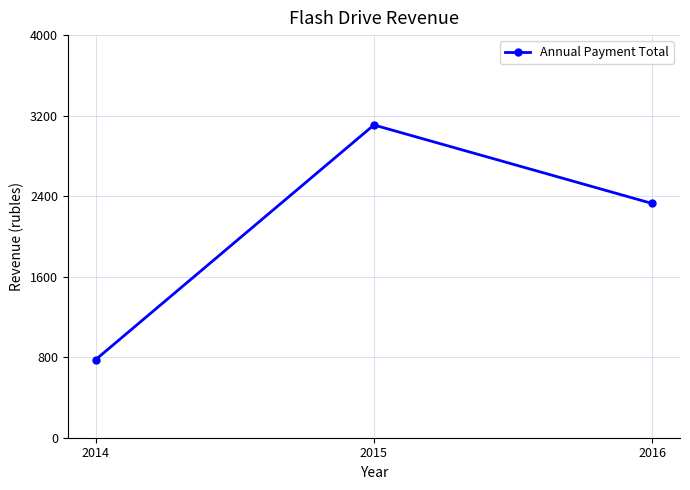

How many lines are shown in the chart?

1